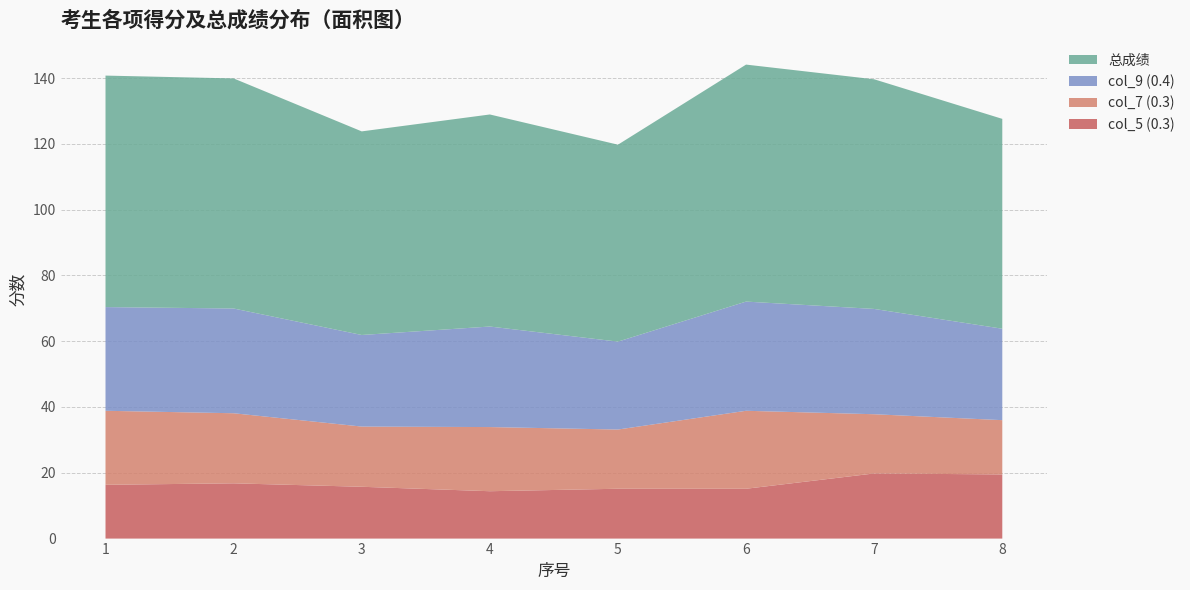

Reading left to right, what are all the values shown in this chart?

col_5 (0.3): 16.4	16.8	15.8	14.4	15.2	15.2	19.8	19.5
col_7 (0.3): 22.5	21.3	18.3	19.5	18.0	23.7	18.0	16.5
col_9 (0.4): 31.5	31.8	27.8	30.6	26.7	33.2	32.0	27.8
总成绩: 70.4	69.9	61.9	64.5	59.9	72.0	69.8	63.8